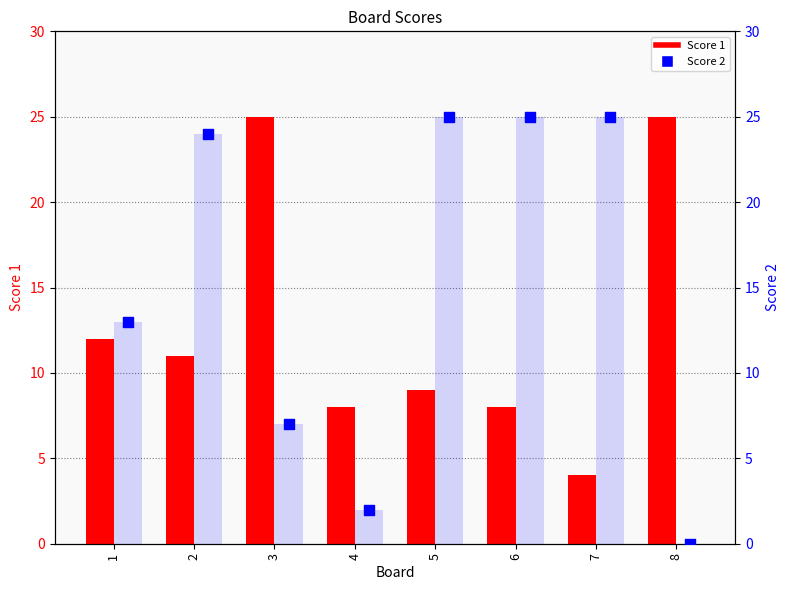

Which series has the largest total across all categories?

Score 2 (bar)